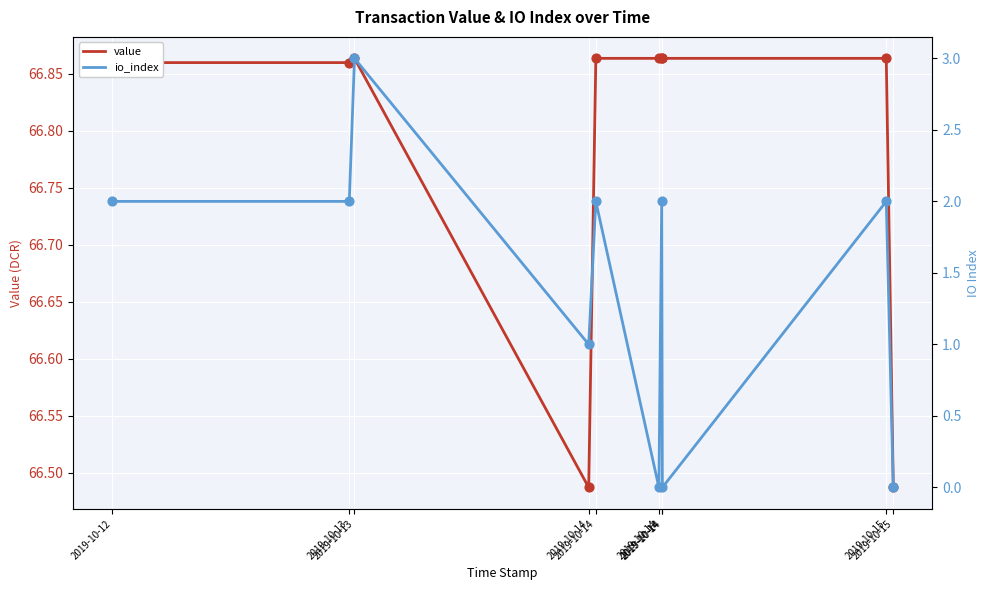

At which category is the sum across all series the highest?

2019-10-13